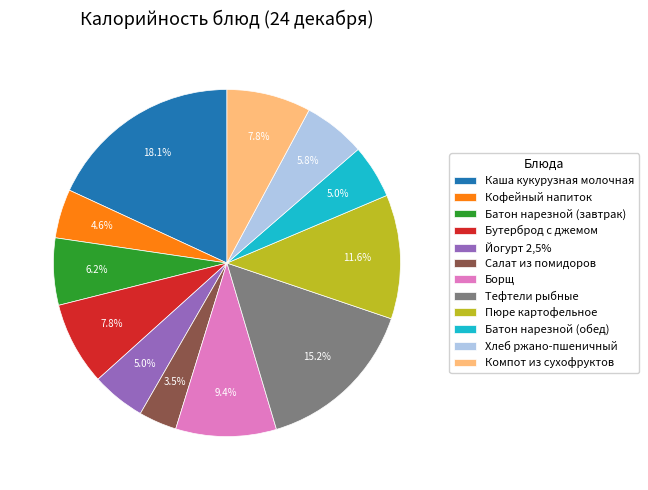

Is Бутерброд с джемом the majority of the pie?

No